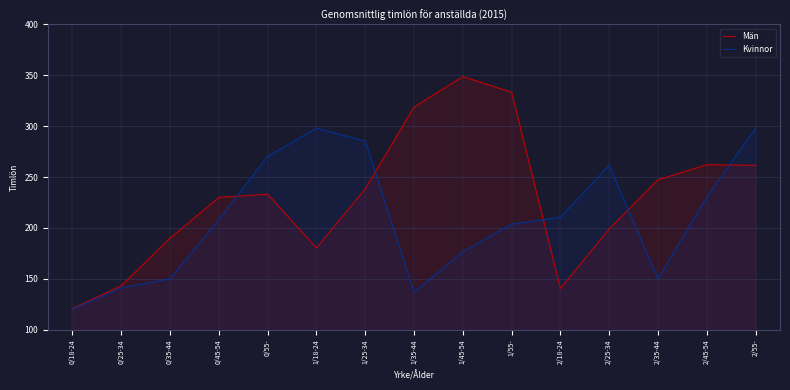

Where do Män and Kvinnor first cross each other?

0/45-54 and 0/55-